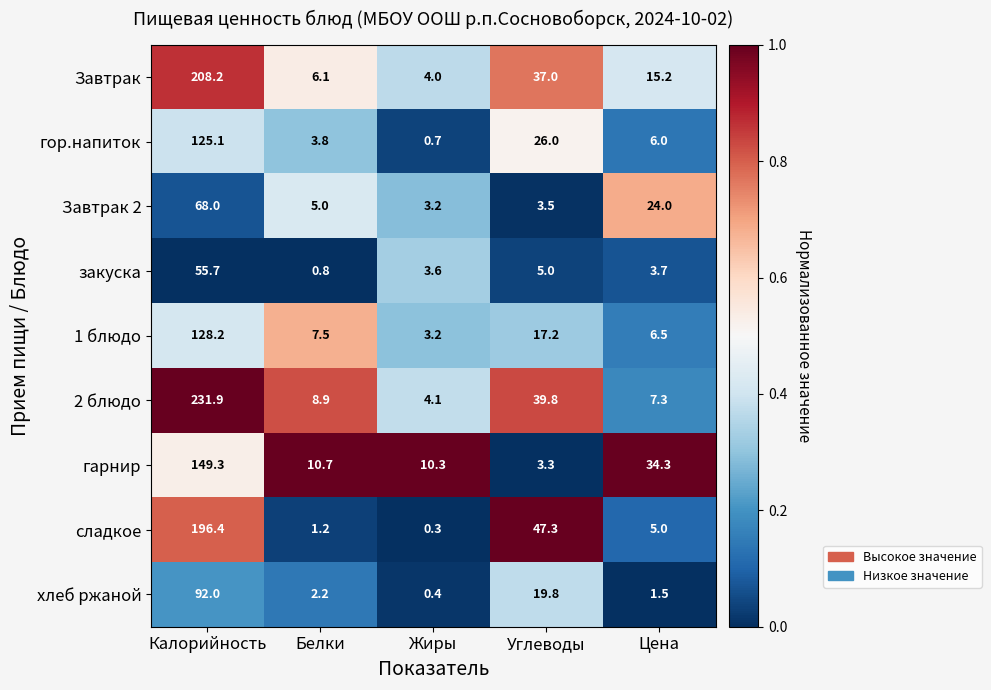

List the series in order of their peak value, highest first.

2 блюдо, Завтрак, сладкое, гарнир, 1 блюдо, гор.напиток, хлеб ржаной, Завтрак 2, закуска